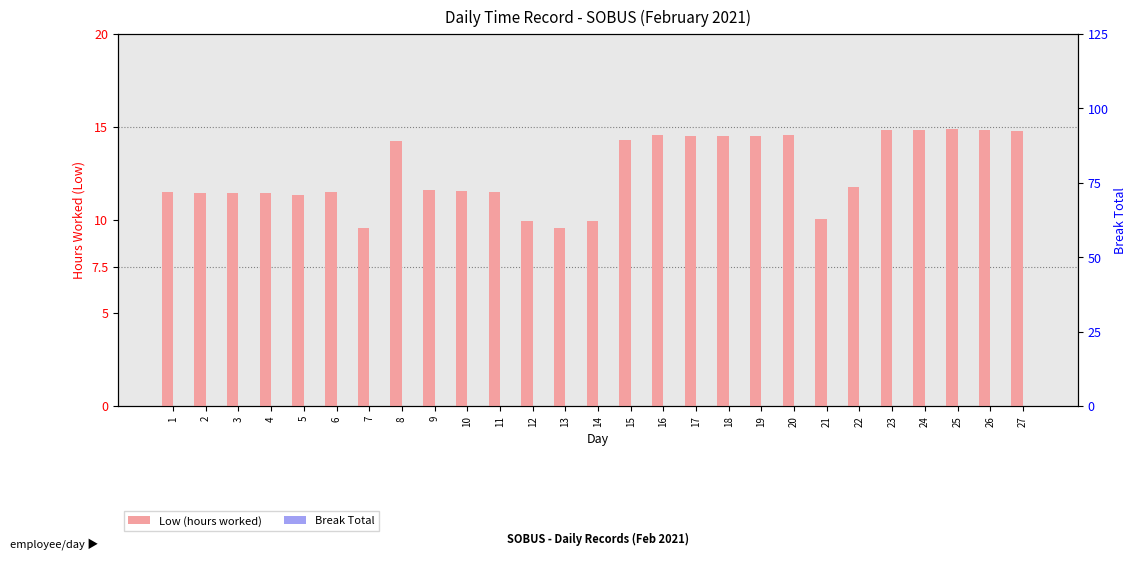

What are all the series names shown in the legend?

Low (hours worked), Break Total